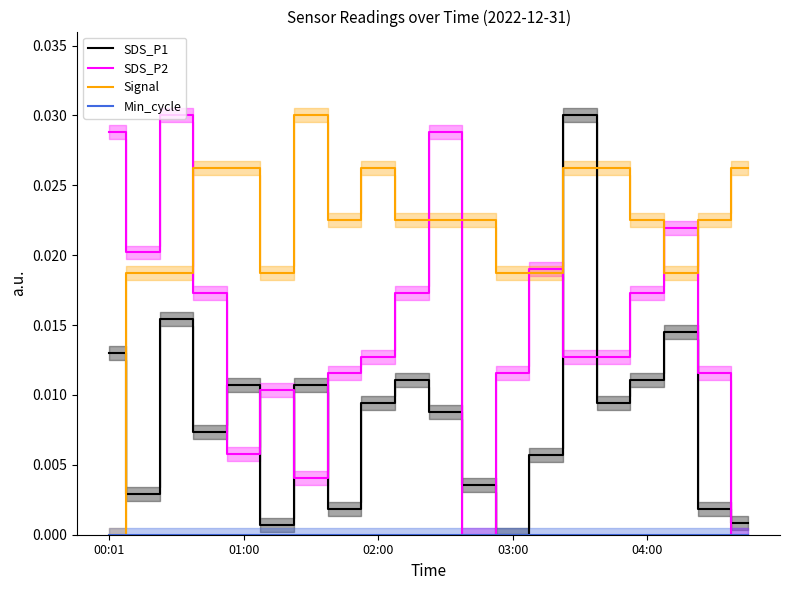

Reading right to left, what are all the values shown in this chart?

SDS_P1: 0.0	0.0	0.0	0.0	0.0	0.0	0.0	0.0	0.0	0.0	0.0	0.0	0.0	0.0	0.0	0.0	0.0	0.0	0.0	0.0
SDS_P2: 0.0	0.0	0.0	0.0	0.0	0.0	0.0	0.0	0.0	0.0	0.0	0.0	0.0	0.0	0.0	0.0	0.0	0.0	0.0	0.0
Signal: 0.0	0.0	0.0	0.0	0.0	0.0	0.0	0.0	0.0	0.0	0.0	0.0	0.0	0.0	0.0	0.0	0.0	0.0	0.0	0.0
Min_cycle: 0.0	0.0	0.0	0.0	0.0	0.0	0.0	0.0	0.0	0.0	0.0	0.0	0.0	0.0	0.0	0.0	0.0	0.0	0.0	0.0